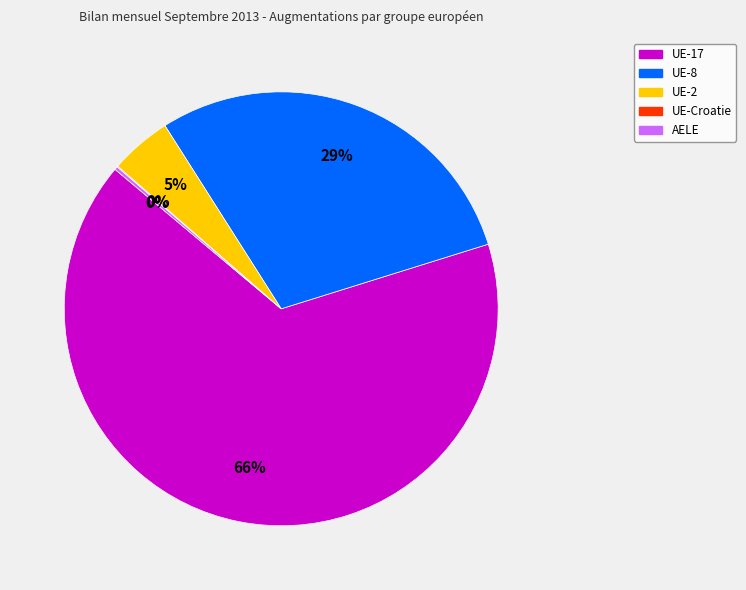

Do UE-17 and UE-2 together represent more than half of the pie?

Yes